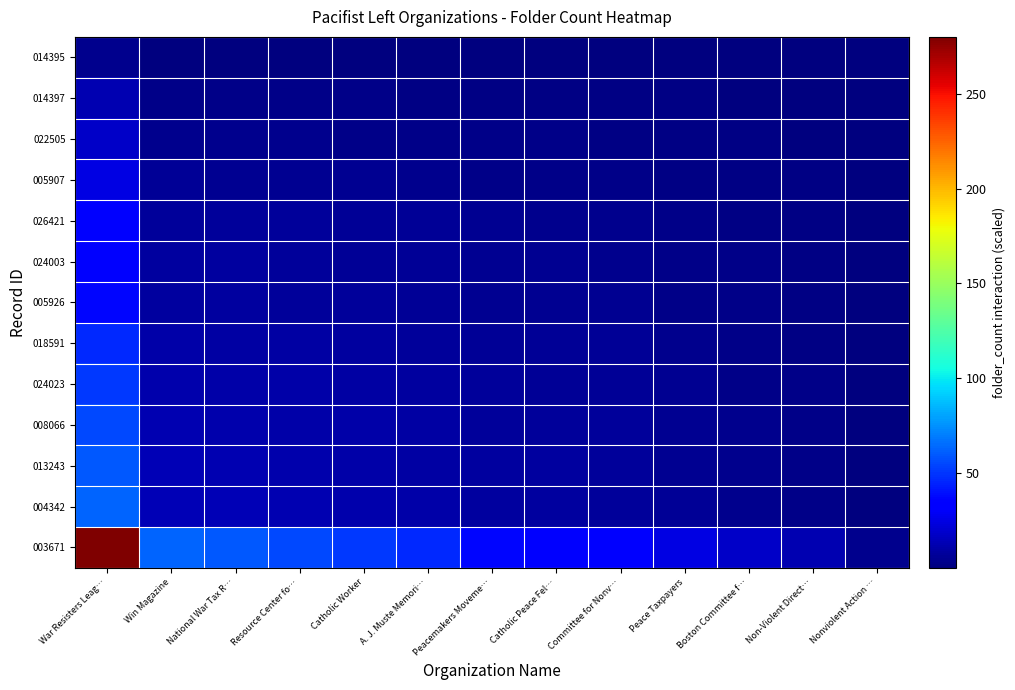

The value of 024003 at War Resisters Leag… is 11.5. True or false?

False